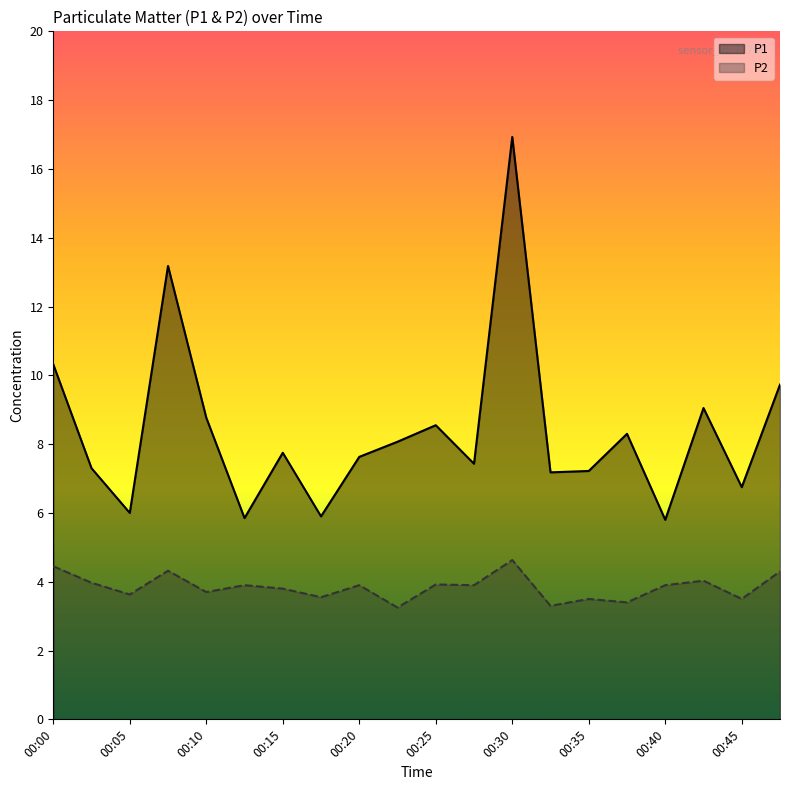

What value does the P2 series have at 00:35?

3.5